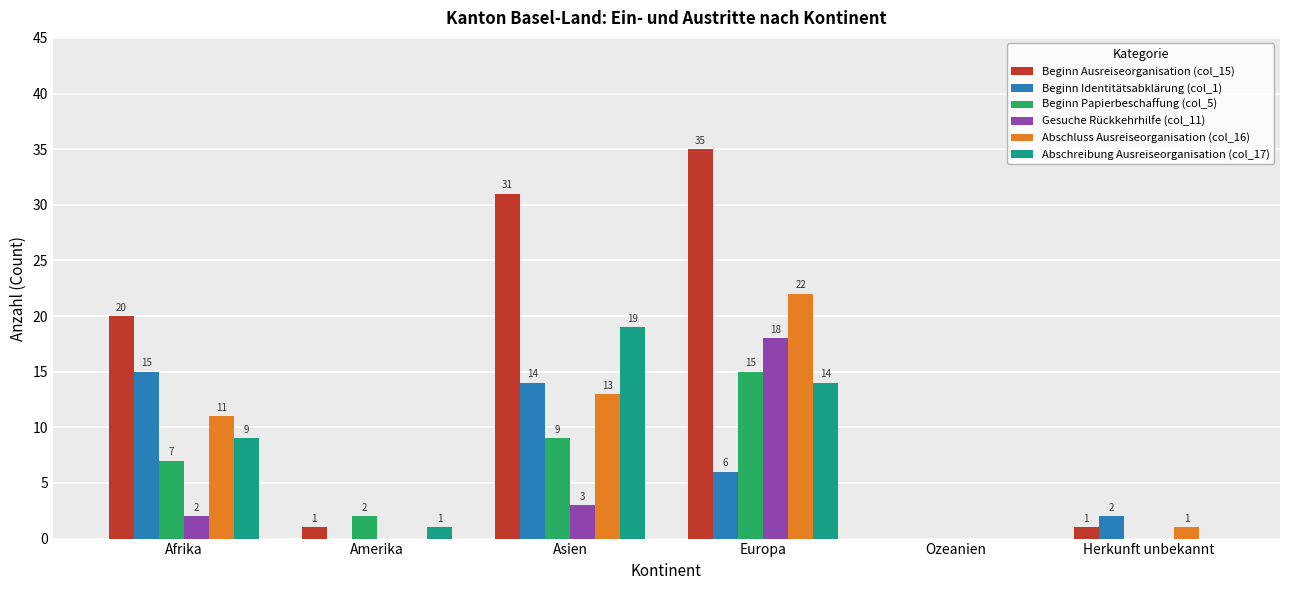

Between Europa and Herkunft unbekannt, which series saw the biggest shift?

Beginn Ausreiseorganisation (col_15)